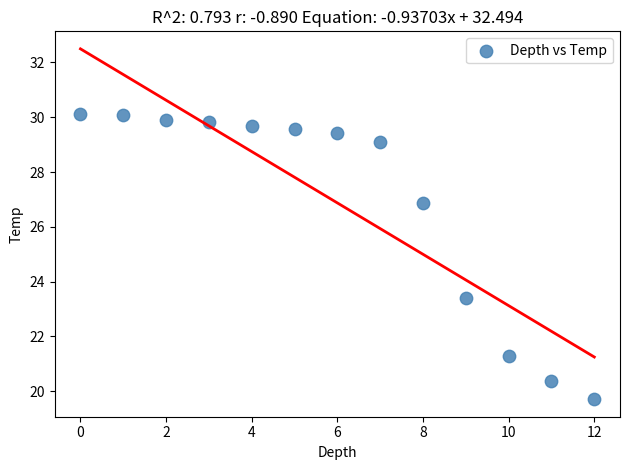

What Y value in the scatter plot is closest to 24?

23.4